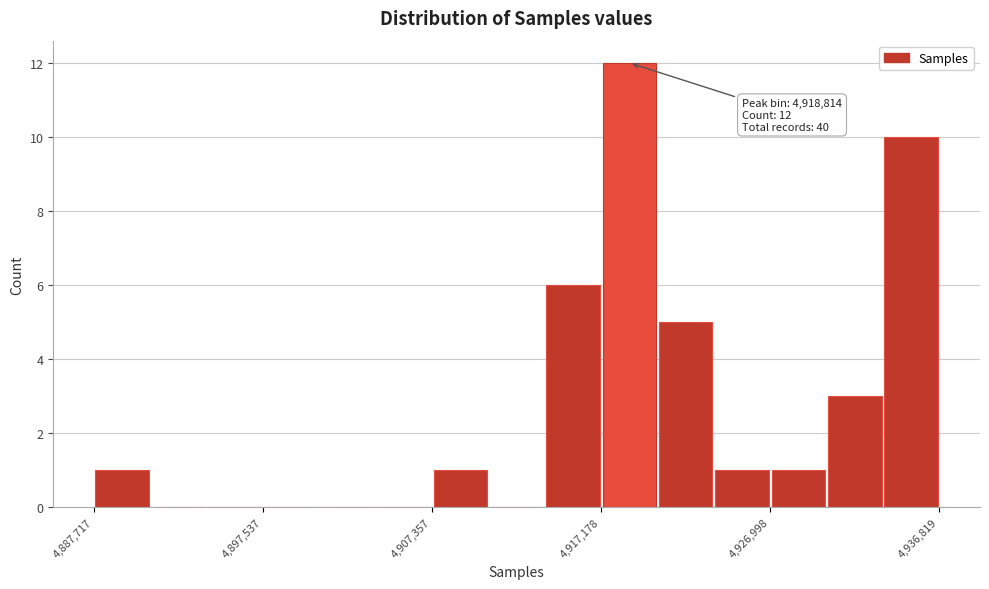

Read against the x-axis, roughly where is the centre of the tallest bar?

4919000